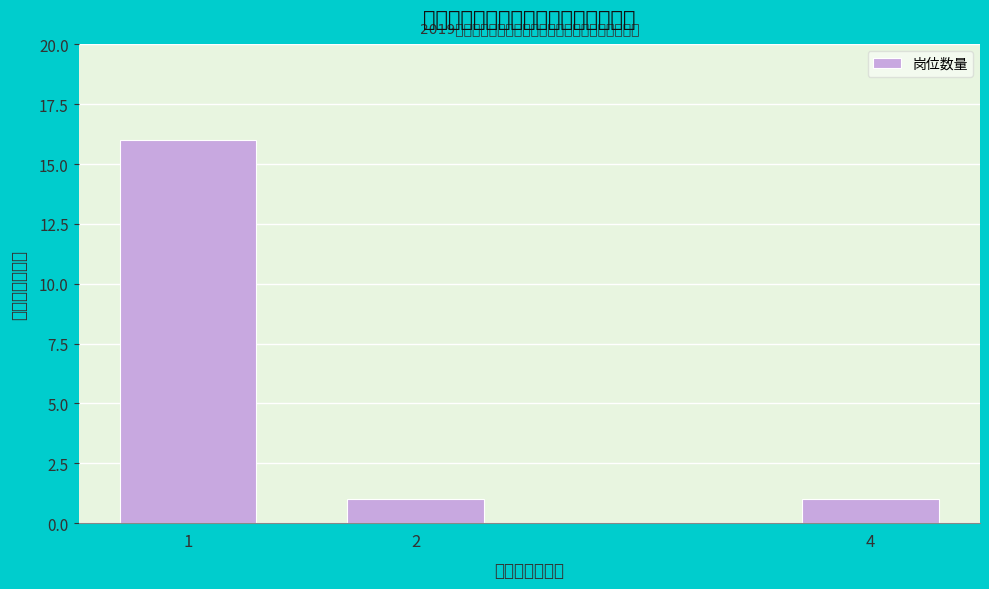

Reading right to left, transcribe all the data shown in this chart.

4=1	2=1	1=16